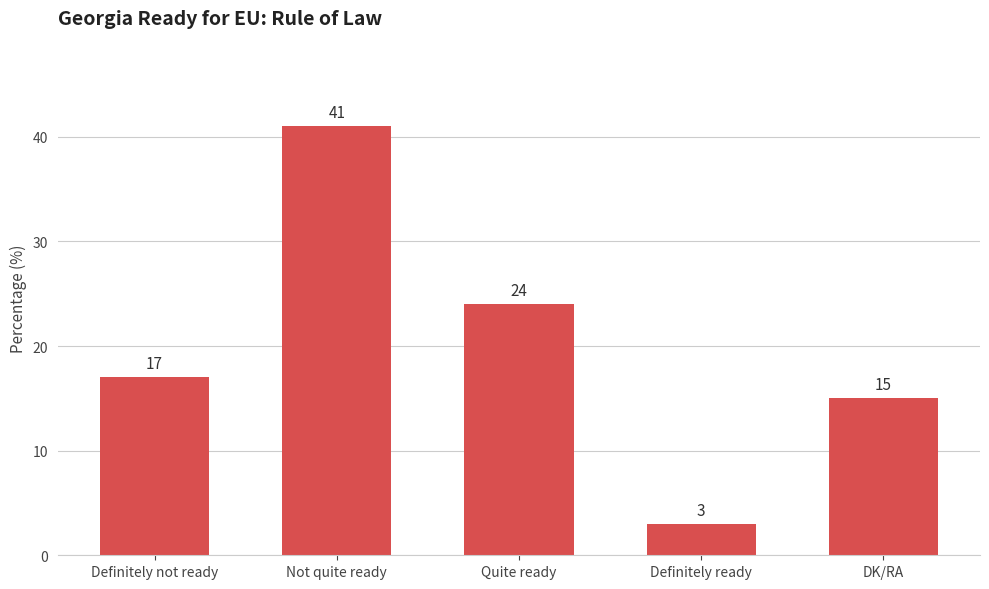

What is the label of the 2nd bar from the right?

Definitely ready